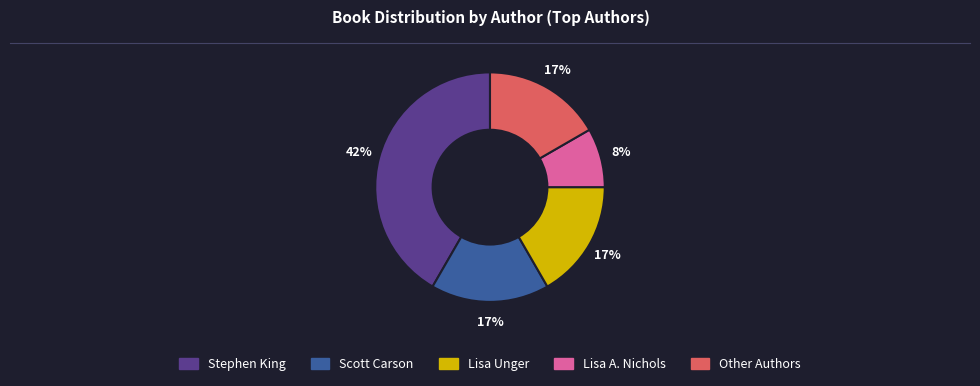

Approximately how many times larger is the value at Stephen King compared to Scott Carson?

2.5